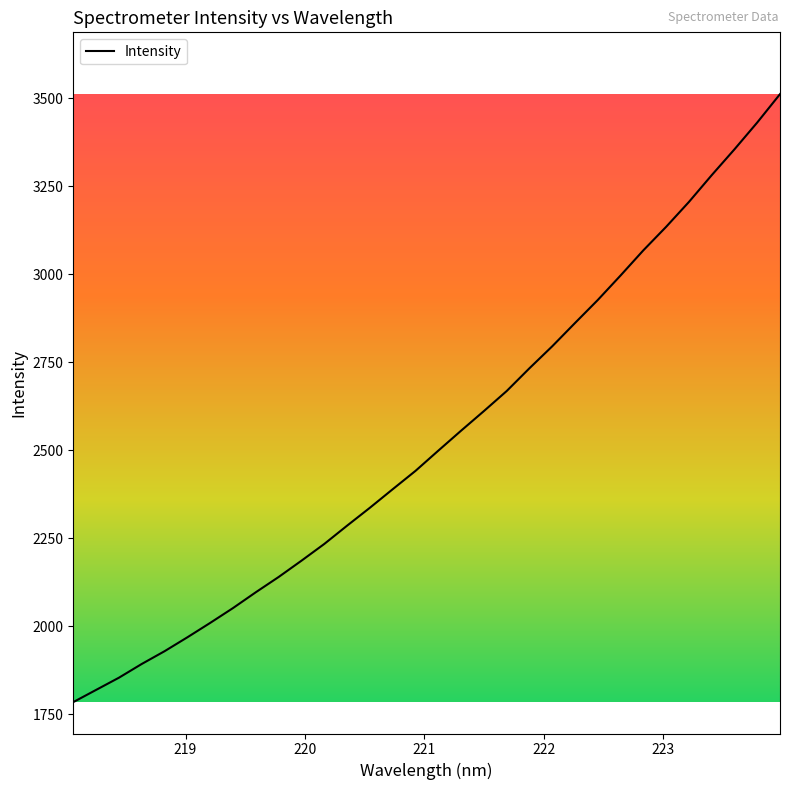

What is the minimum value shown in the chart?

1783.9